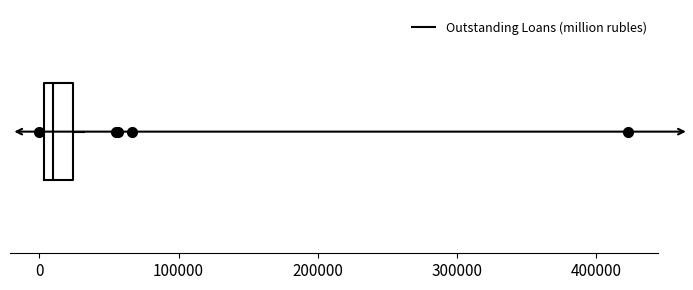

Transcribe this box plot: give where the median line is, the range the box spans, and where the two whiskers end, as read against the x-axis. The values are not printed on the chart, so give them approximately, as read against the axis.

median 10000, box 0 to 20000, whiskers 0 (just left of the box's left edge) to 30000